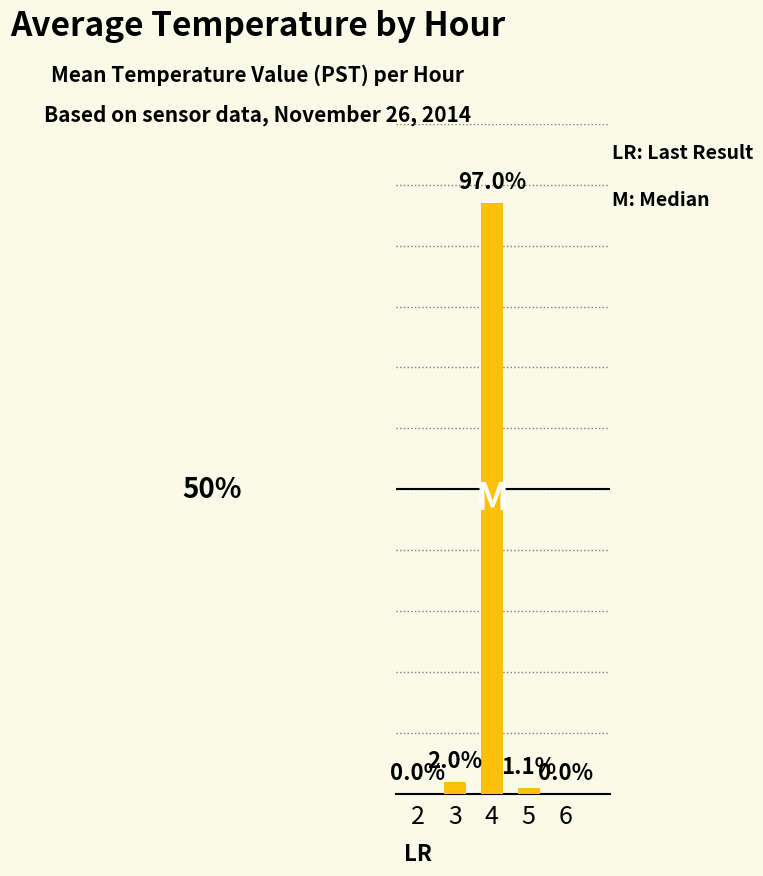

What is the difference between the maximum and minimum values?

97.0